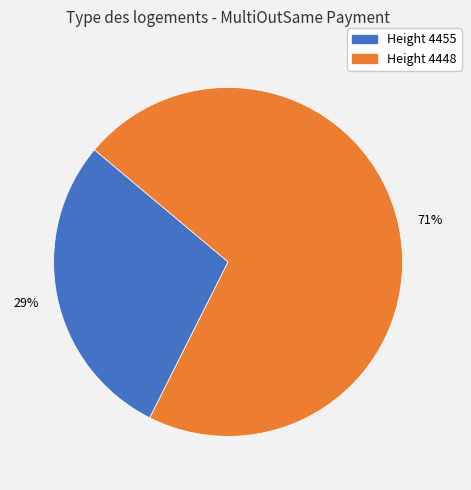

Is there a majority slice in this chart?

Yes